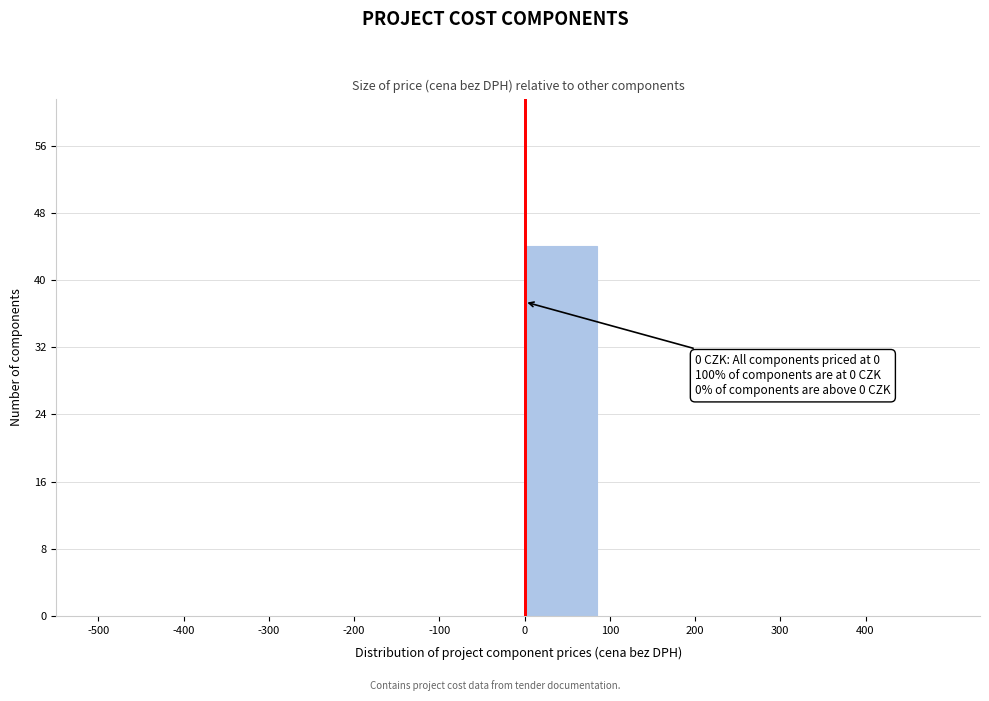

Which range on the x-axis has the tallest bar?

0 to 100